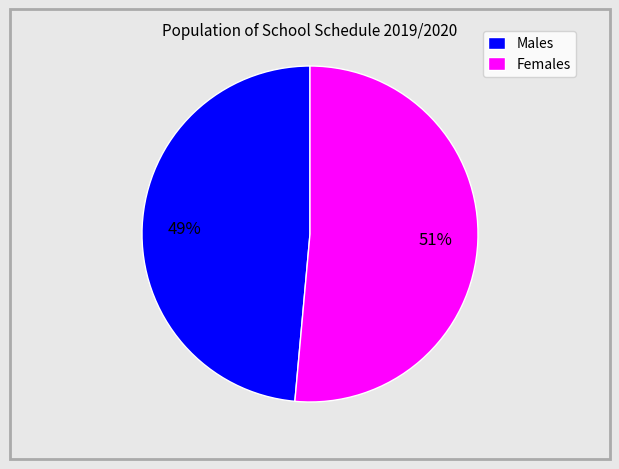

Is it true that Males is 61% of the pie?

False